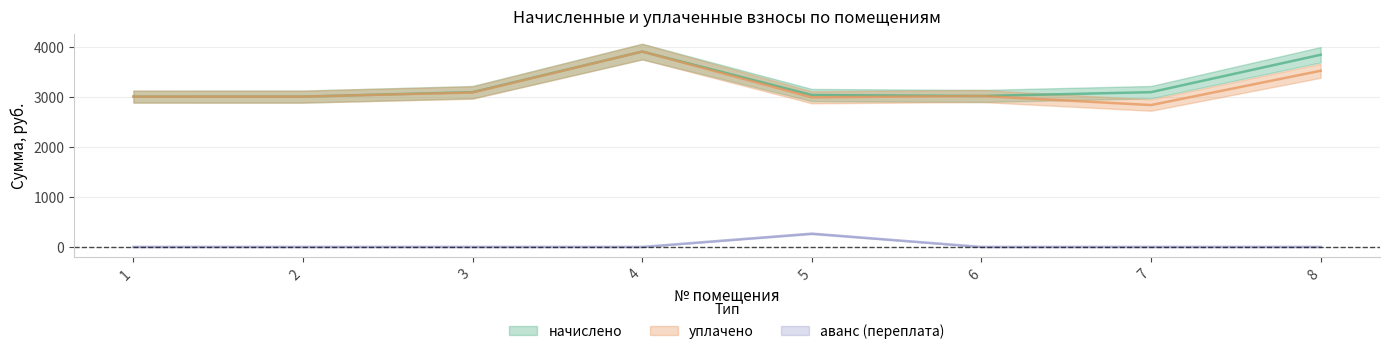

Which series has the widest spread of values?

уплачено